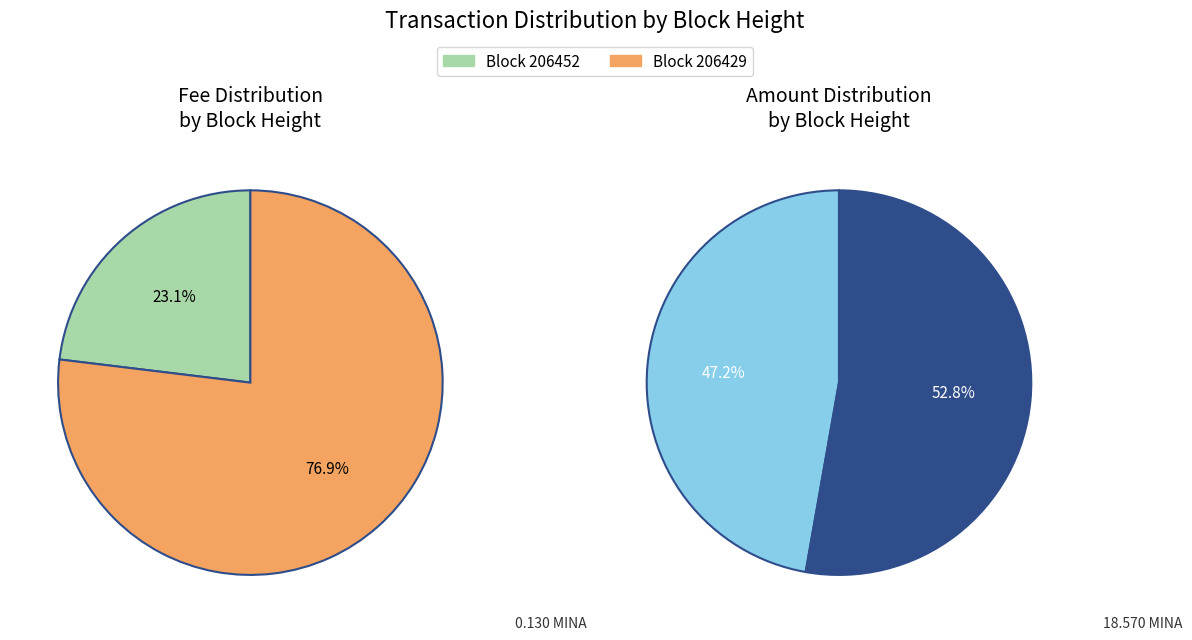

To the nearest percent, what percentage of the pie is 206452?

23%